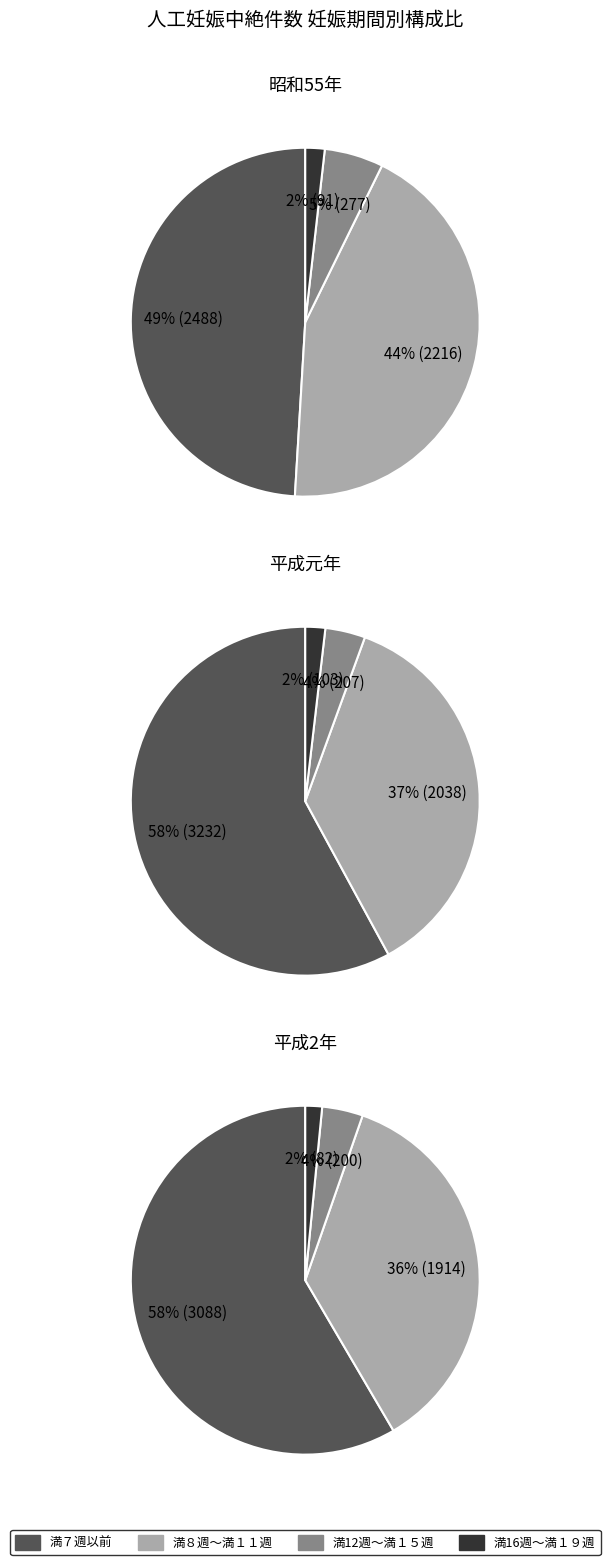

Is it true that 9 is 1% of the pie?

False